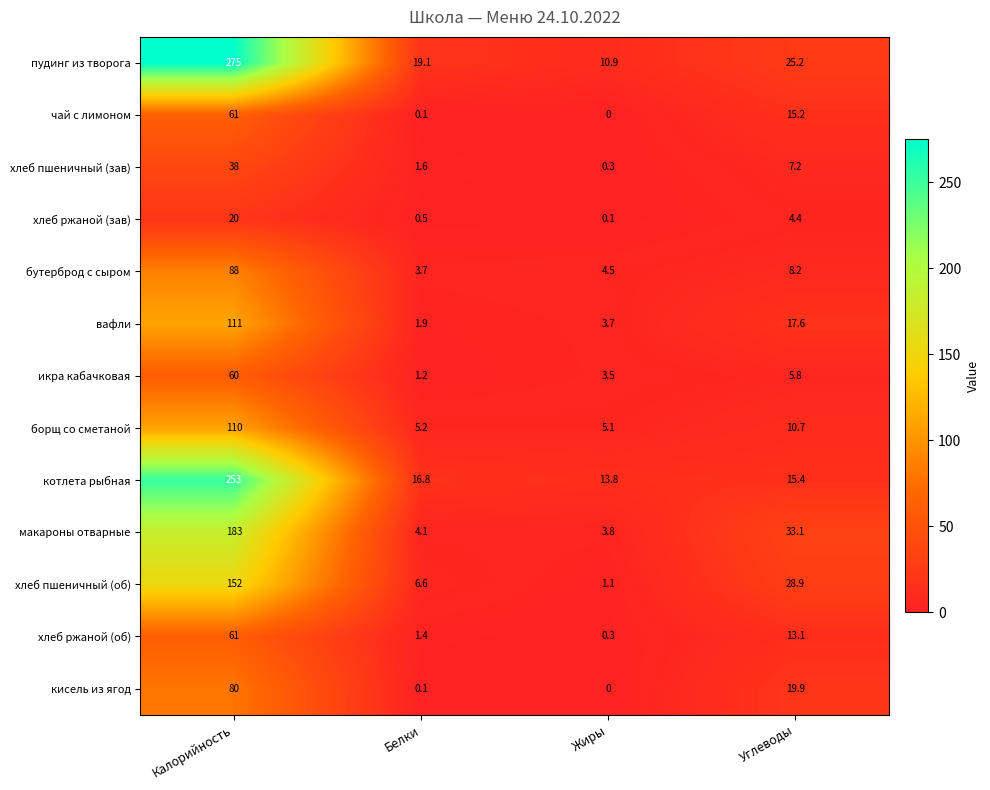

Which series has the widest spread of values?

пудинг из творога